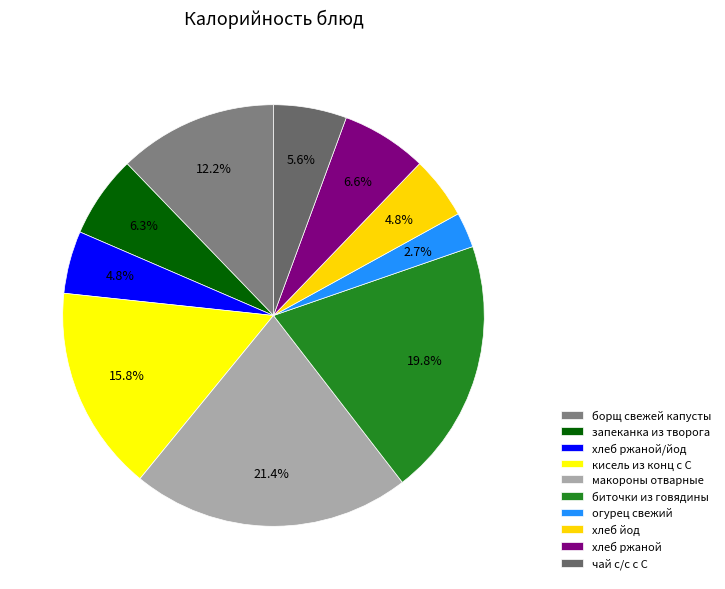

What portion of the pie excludes кисель из конц с С?

84.2%